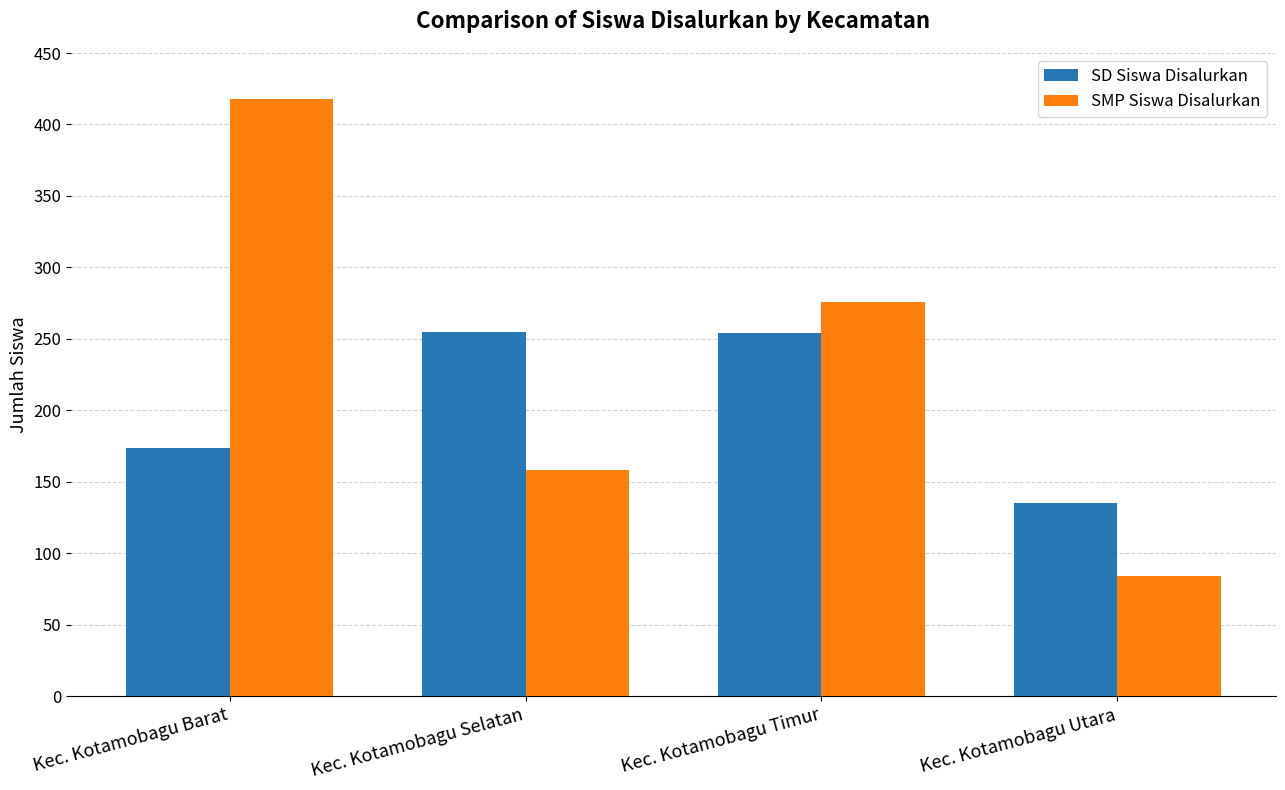

At which label does SMP Siswa Disalurkan reach its minimum?

Kec. Kotamobagu Utara